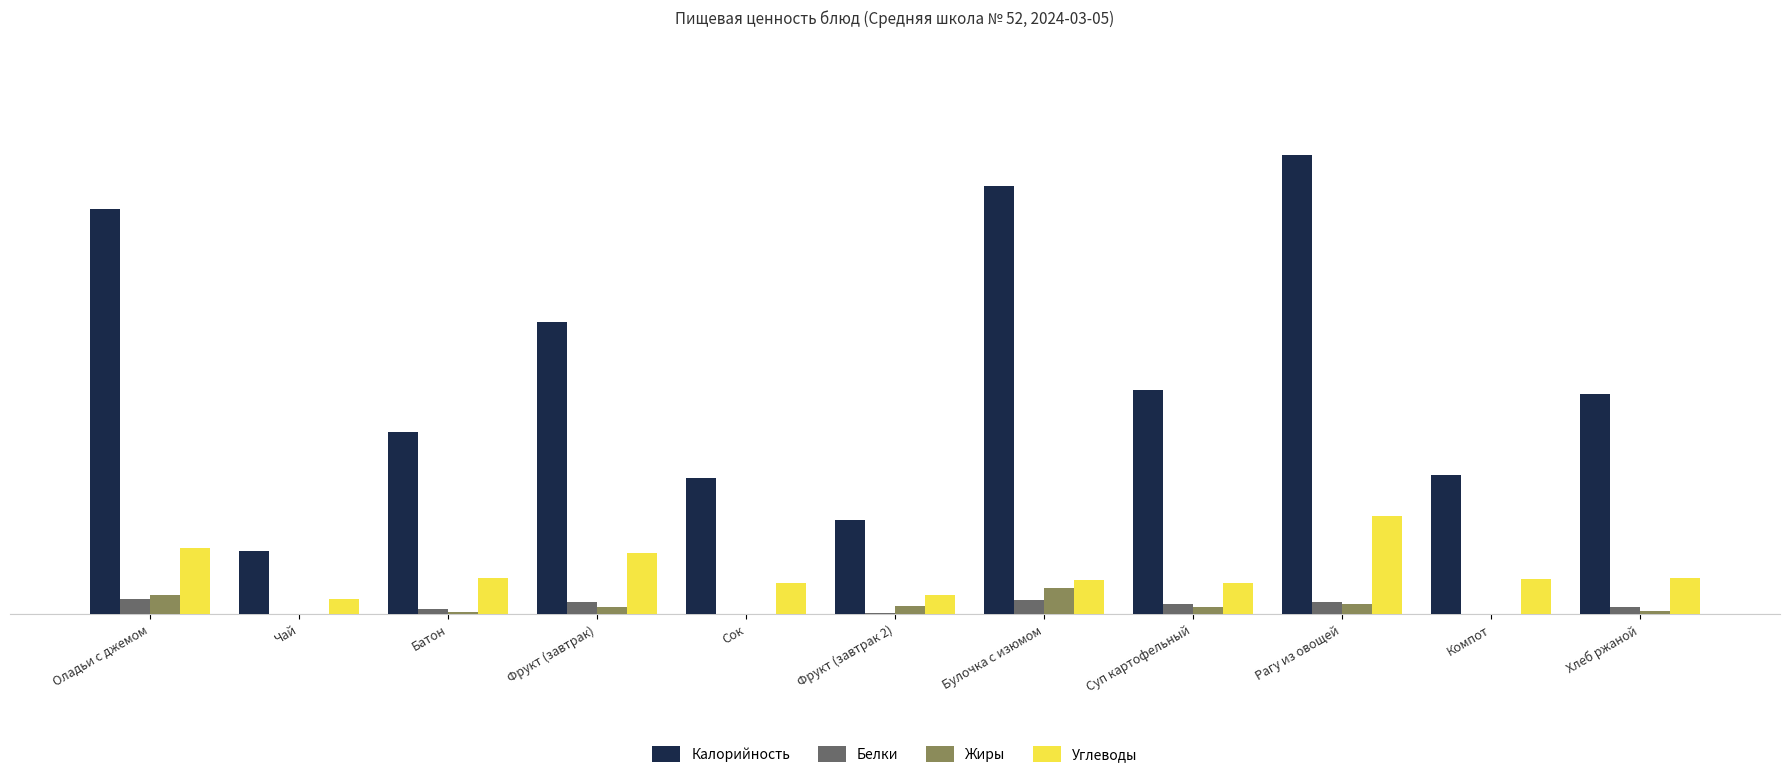

Which category has the highest value in the Калорийность series?

Рагу из овощей